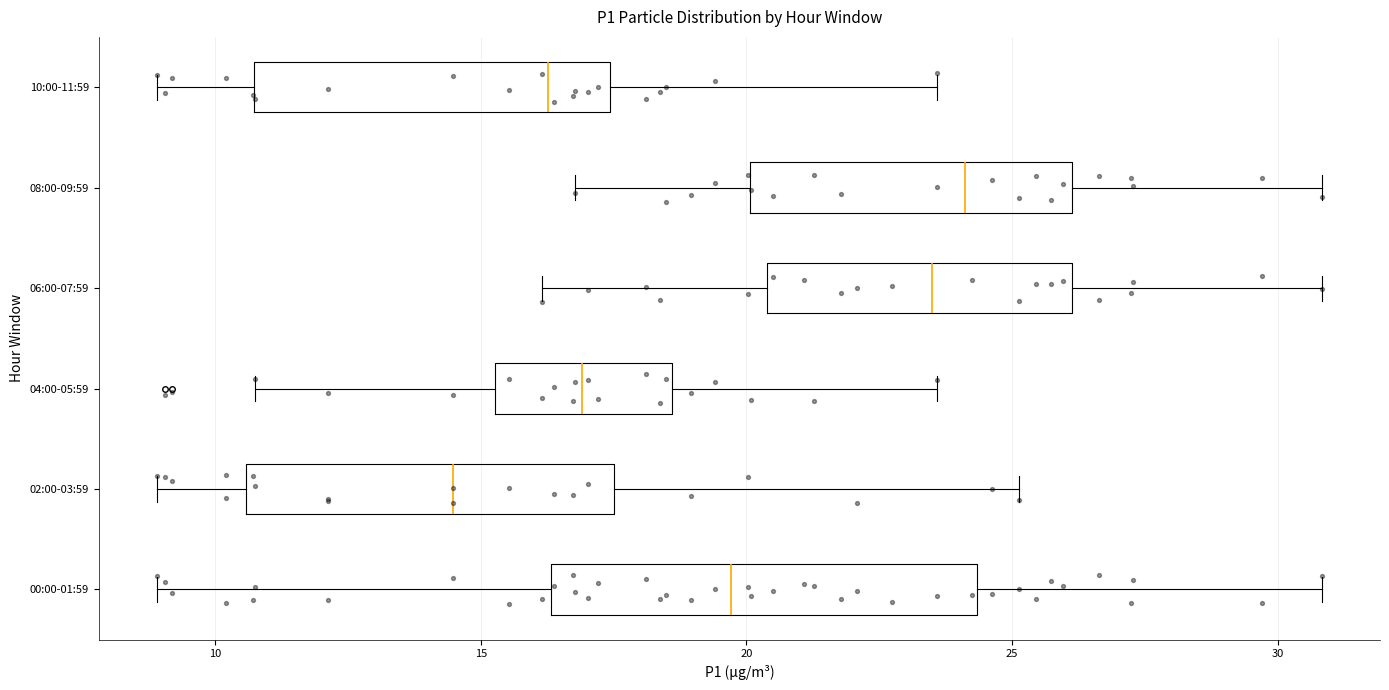

Reading bottom to top, read every box against the x-axis: the position of its median line, the range the box covers, and the ends of its whiskers. The values are not printed on the chart, so give them approximately, as read against the axis.

00:00-01:59: median 19.5, box 16.5 to 24.5, whiskers 9.0 to 31.0
02:00-03:59: median 14.5, box 10.5 to 17.5, whiskers 9.0 to 25.0
04:00-05:59: median 17.0, box 15.5 to 18.5, whiskers 11.0 to 23.5
06:00-07:59: median 23.5, box 20.5 to 26.0, whiskers 16.0 to 31.0
08:00-09:59: median 24.0, box 20.0 to 26.0, whiskers 17.0 to 31.0
10:00-11:59: median 16.5, box 10.5 to 17.5, whiskers 9.0 to 23.5